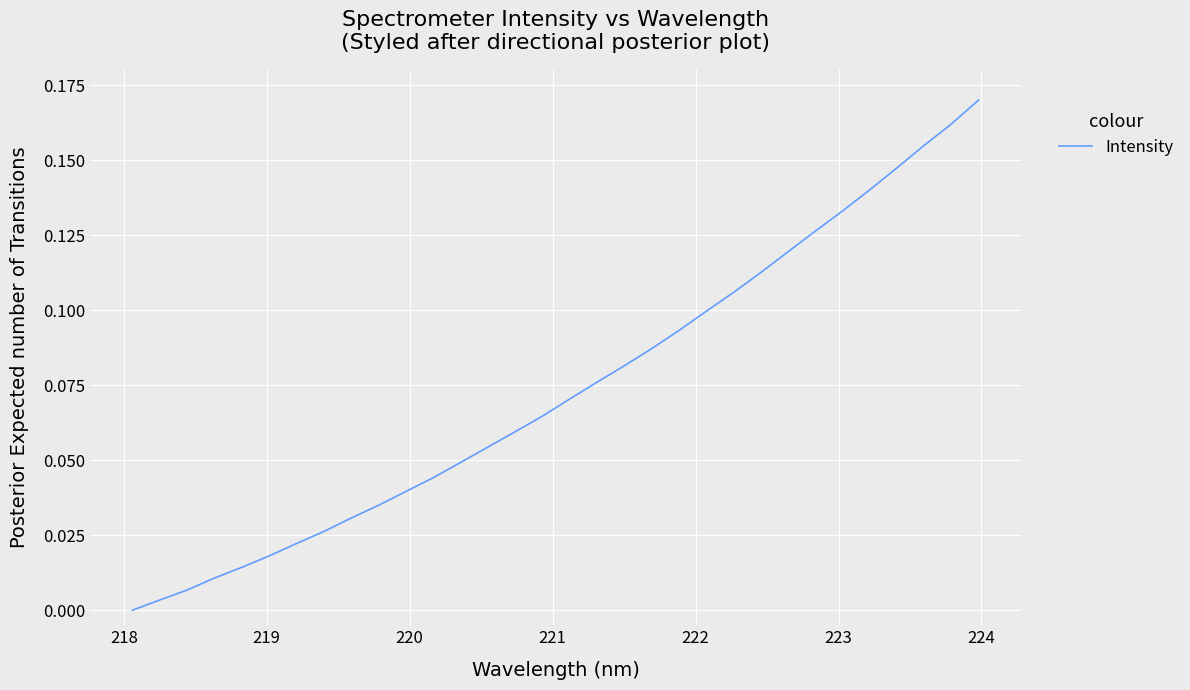

True or false: there are more than 0 points higher than both neighbors.

False